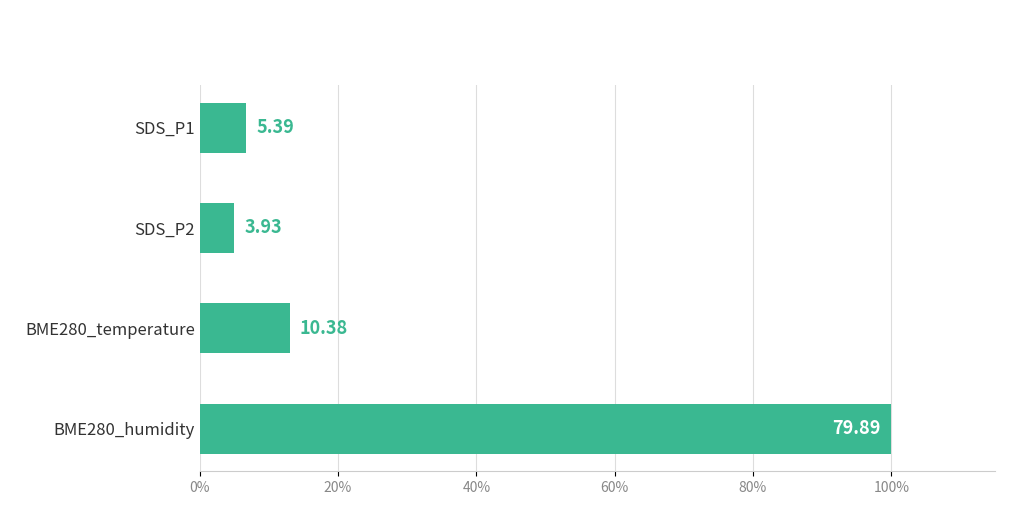

Are the bars horizontal?

Yes